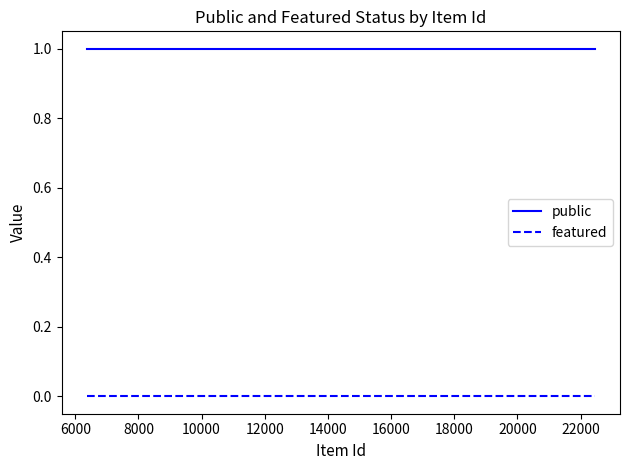

True or false: public and featured intersect in this chart.

False